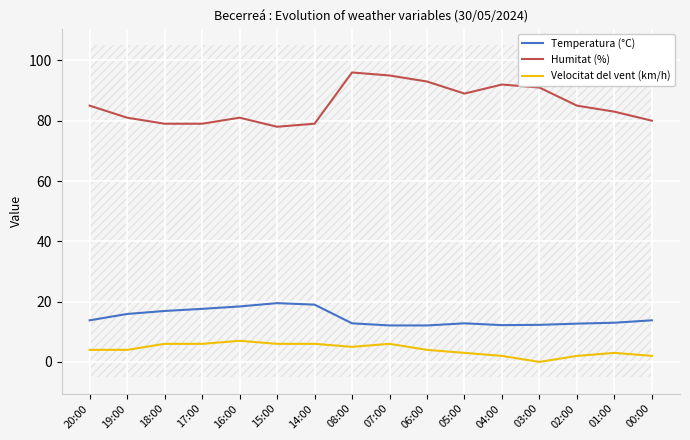

Where does the Velocitat del vent (km/h) series first go above 4?

18:00